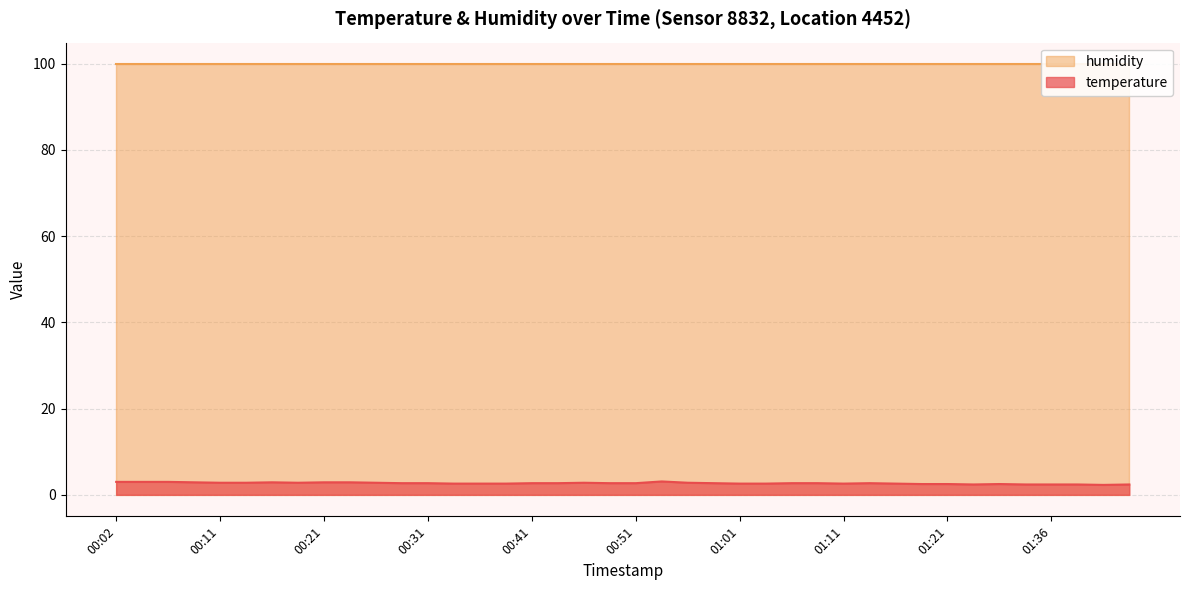

What is the lowest value of the temperature series?

2.3